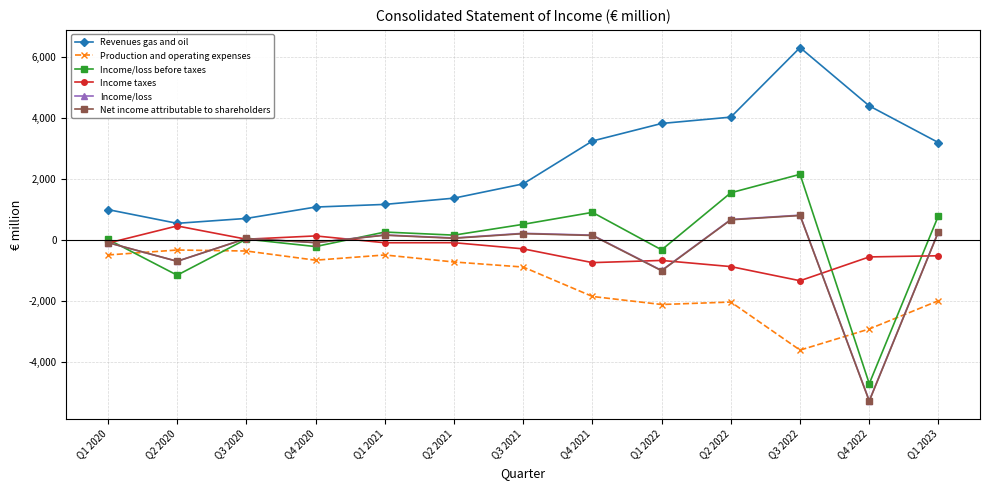

Where do Income/loss before taxes and Net income attributable to shareholders first cross each other?

Q1 2020 and Q2 2020